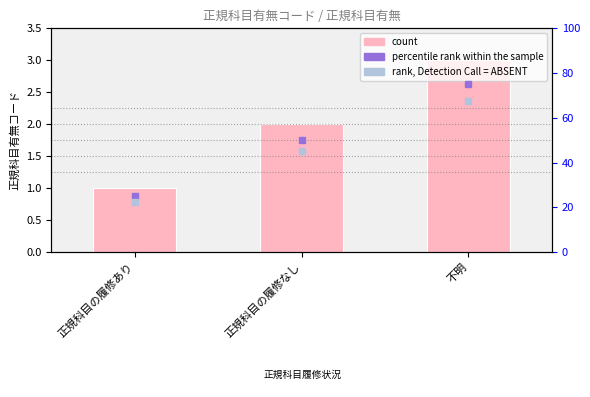

What is the value of the 1st bar from the left?

1